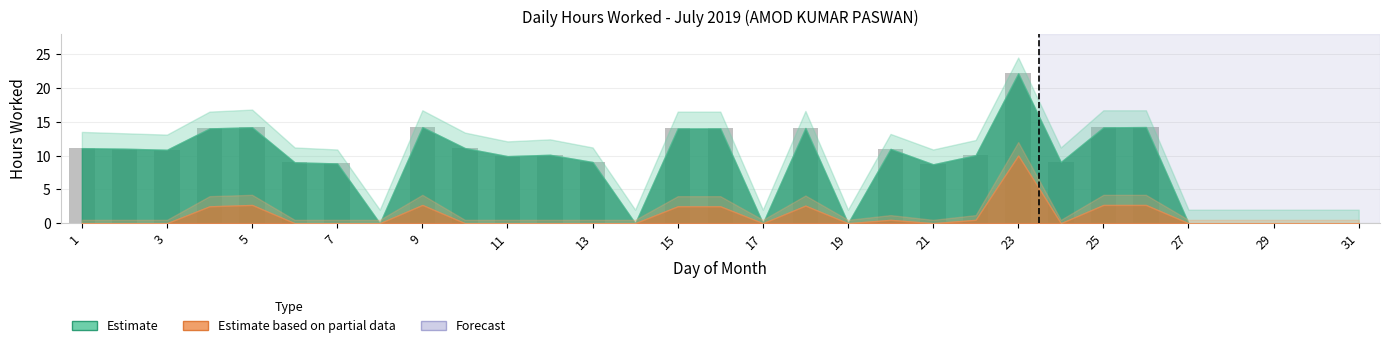

What is the maximum value shown in the chart?

22.2